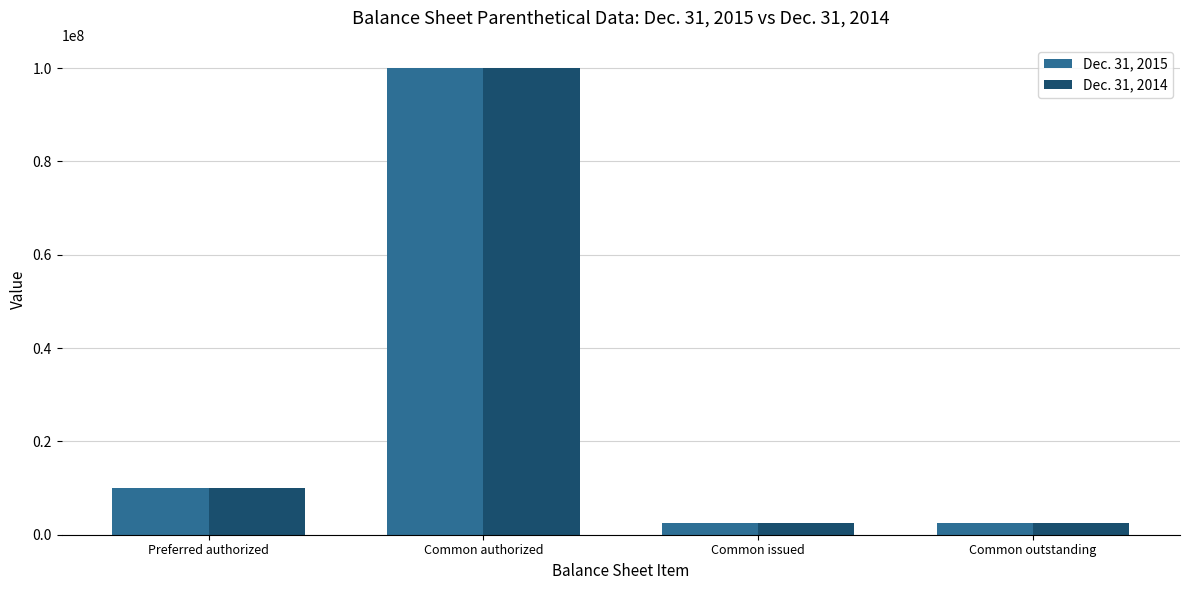

True or false: Dec. 31, 2015 has a value of 2532200 at Common outstanding.

True